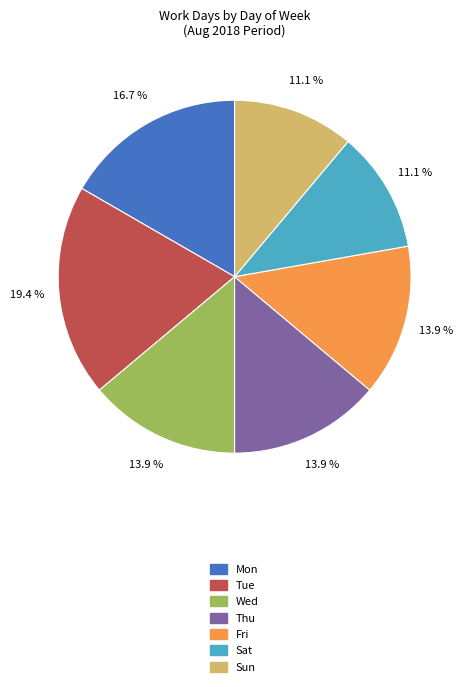

Count the number of slices in the pie.

7